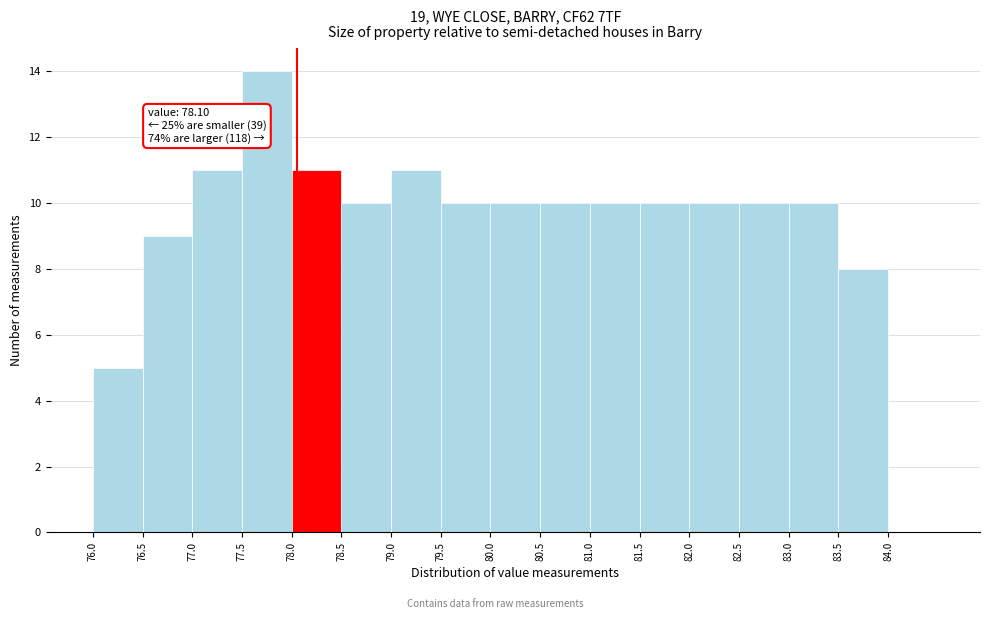

Which range on the x-axis has the tallest bar?

77.55 to 78.05